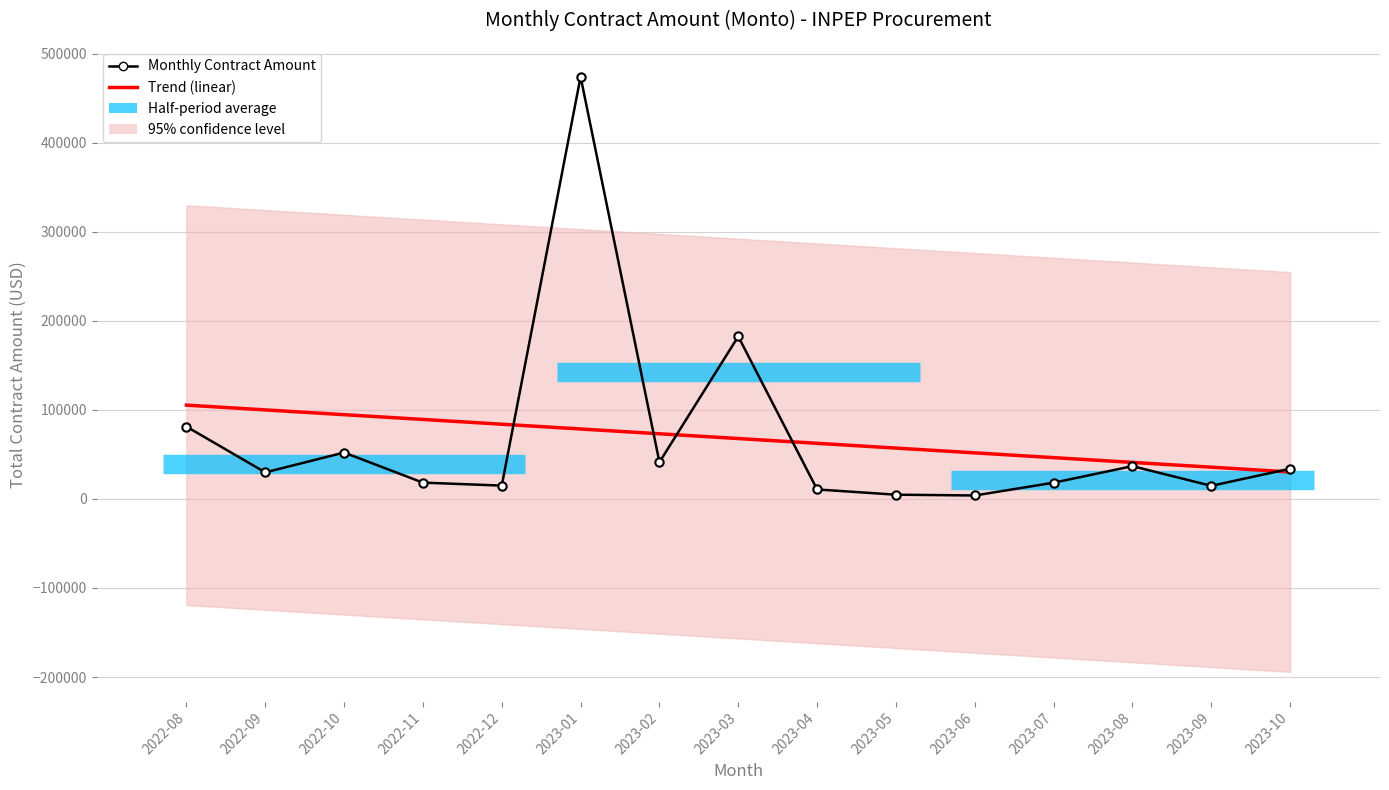

What is the label of the 13th point from the right?

2022-10